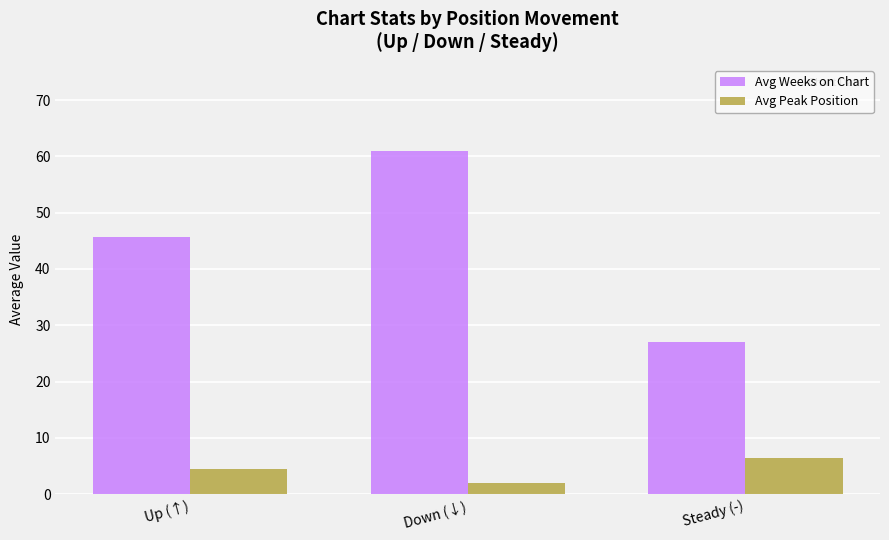

Reading left to right, extract all data points from this chart.

Avg Weeks on Chart: 45.6	61.0	27.1
Avg Peak Position: 4.4	2.0	6.4